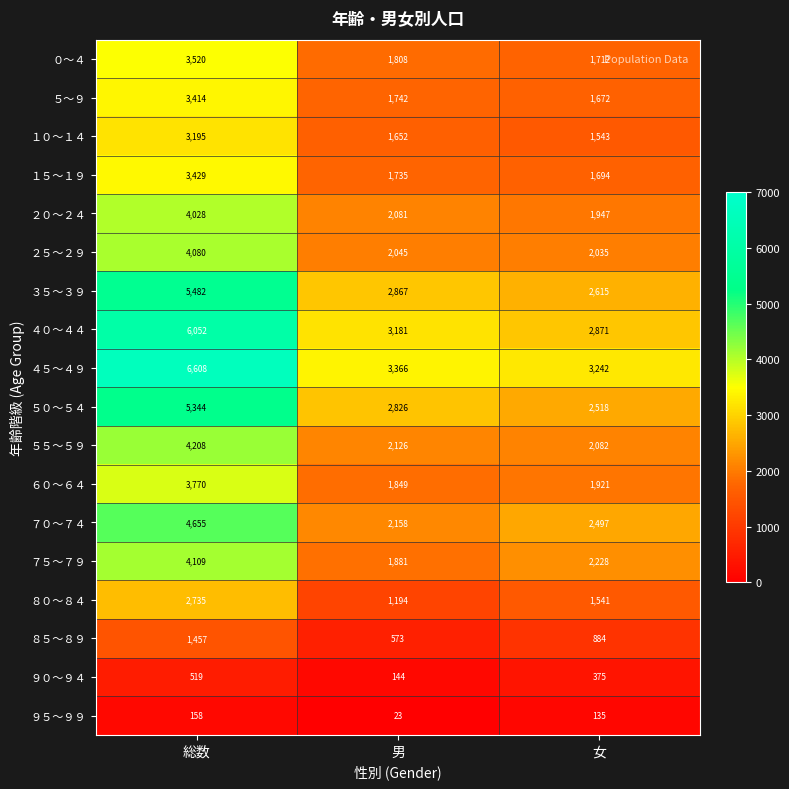

Rank the series at 男 from highest to lowest value.

４５～４９, ４０～４４, ３５～３９, ５０～５４, ７０～７４, ５５～５９, ２０～２４, ２５～２９, ７５～７９, ６０～６４, ０～４, ５～９, １５～１９, １０～１４, ８０～８４, ８５～８９, ９０～９４, ９５～９９